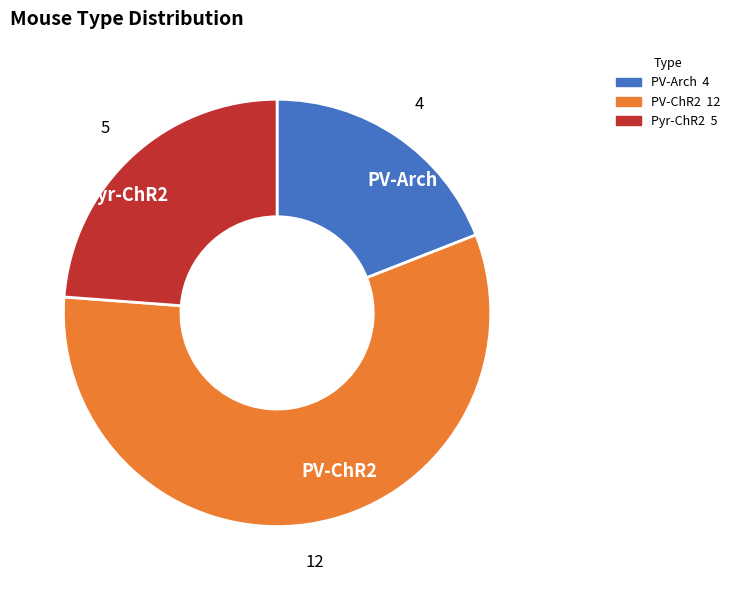

What is the majority slice?

PV-ChR2